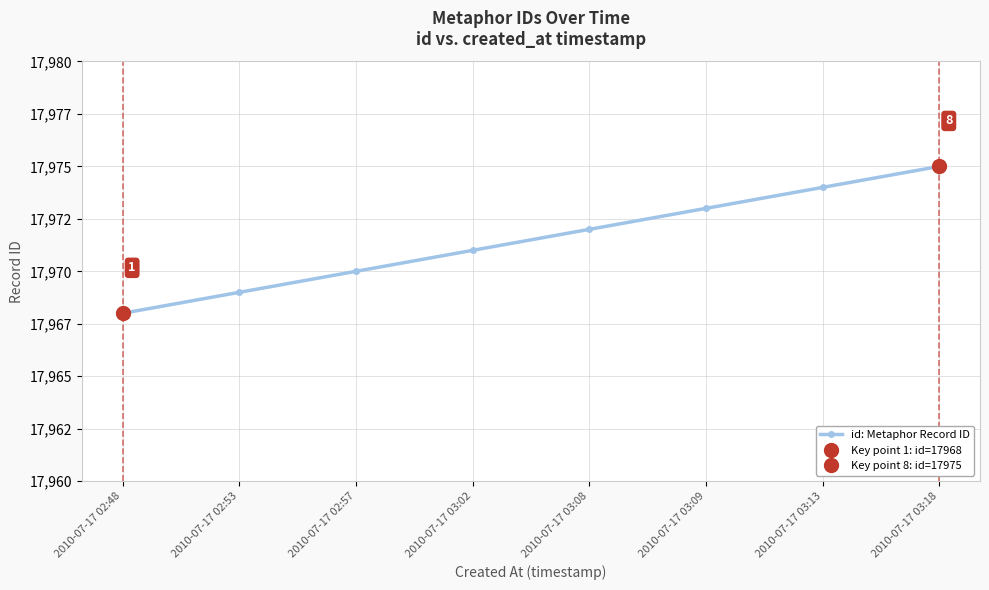

Rank the categories by value from lowest to highest.

2010-07-17 02:48, 2010-07-17 02:53, 2010-07-17 02:57, 2010-07-17 03:02, 2010-07-17 03:08, 2010-07-17 03:09, 2010-07-17 03:13, 2010-07-17 03:18